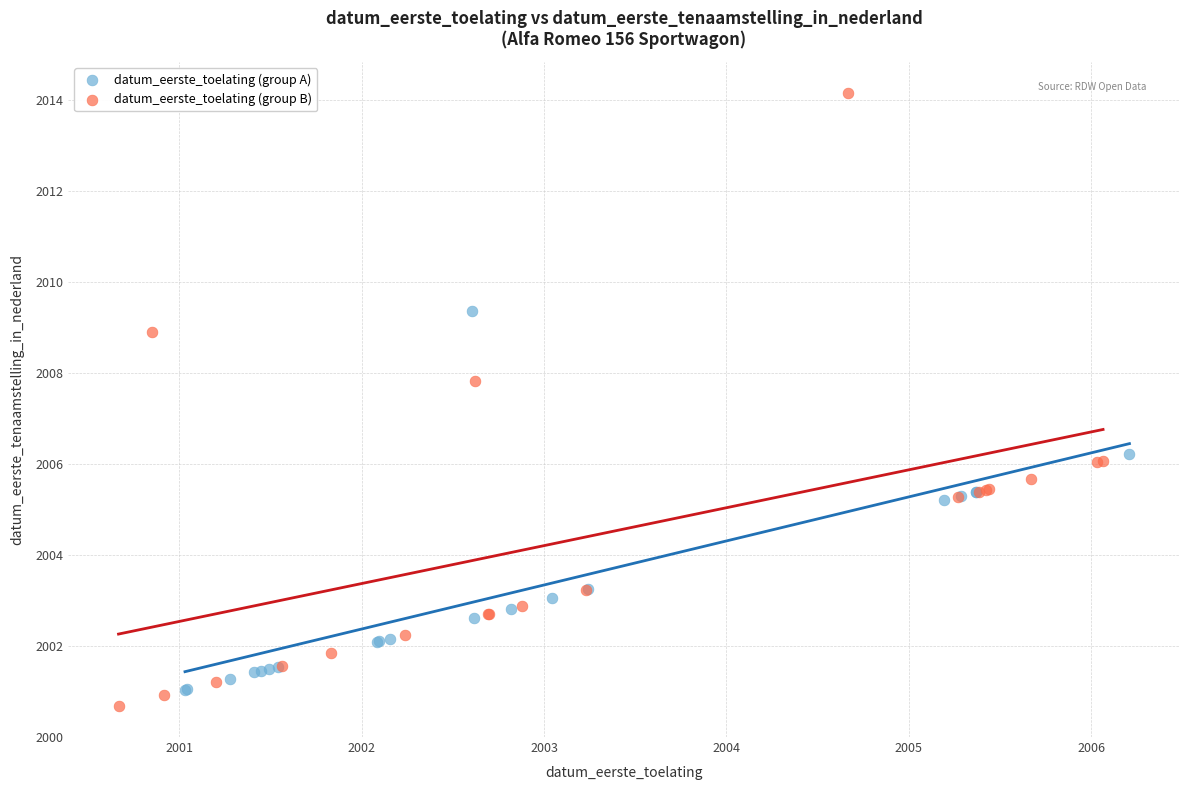

Which series contains the highest Y value?

datum_eerste_toelating (group B)